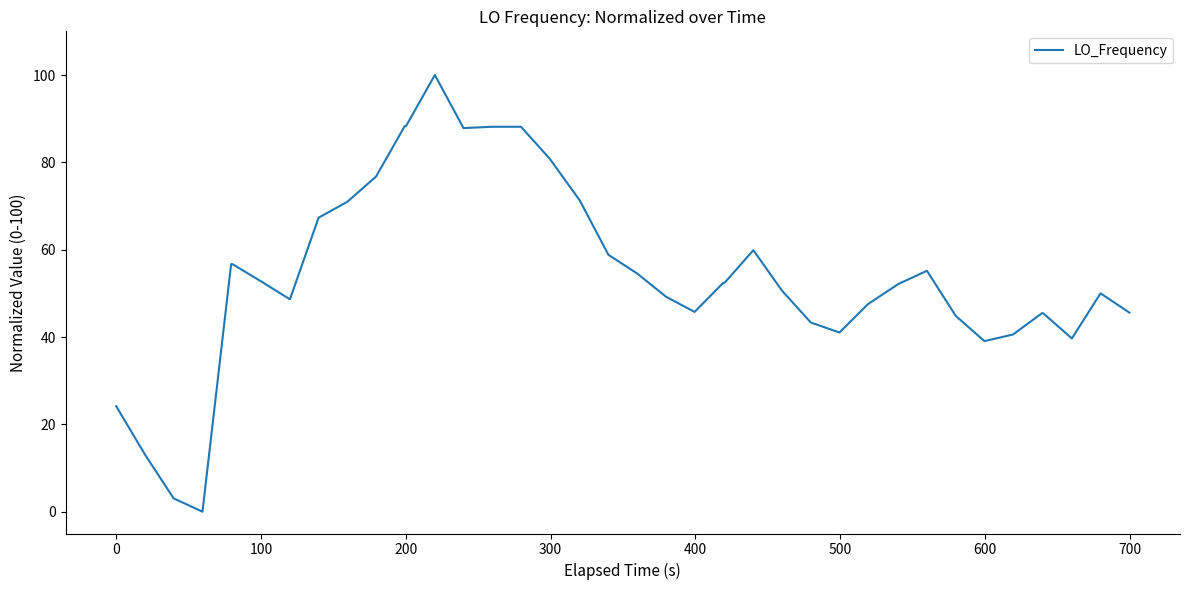

What is the greatest value displayed?

100.0